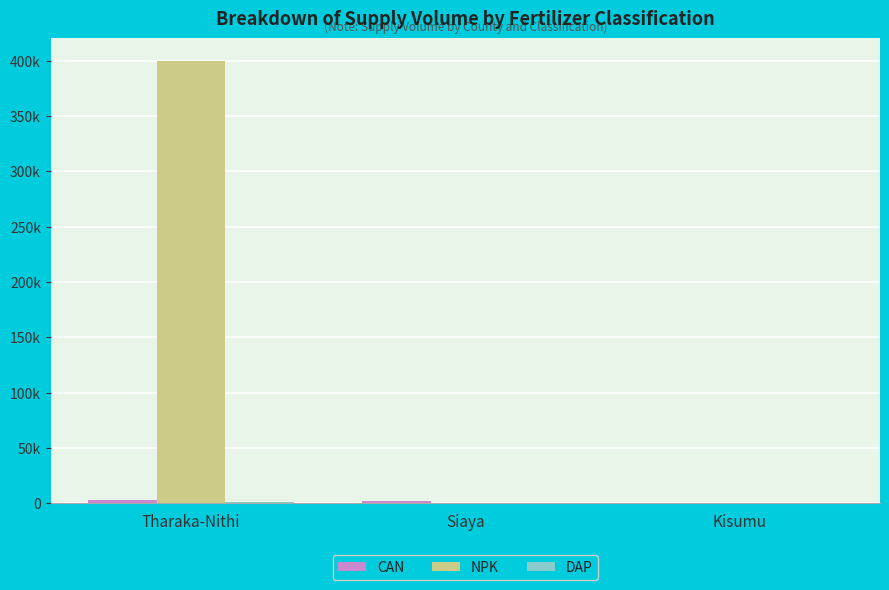

How many bars are there in each group?

3